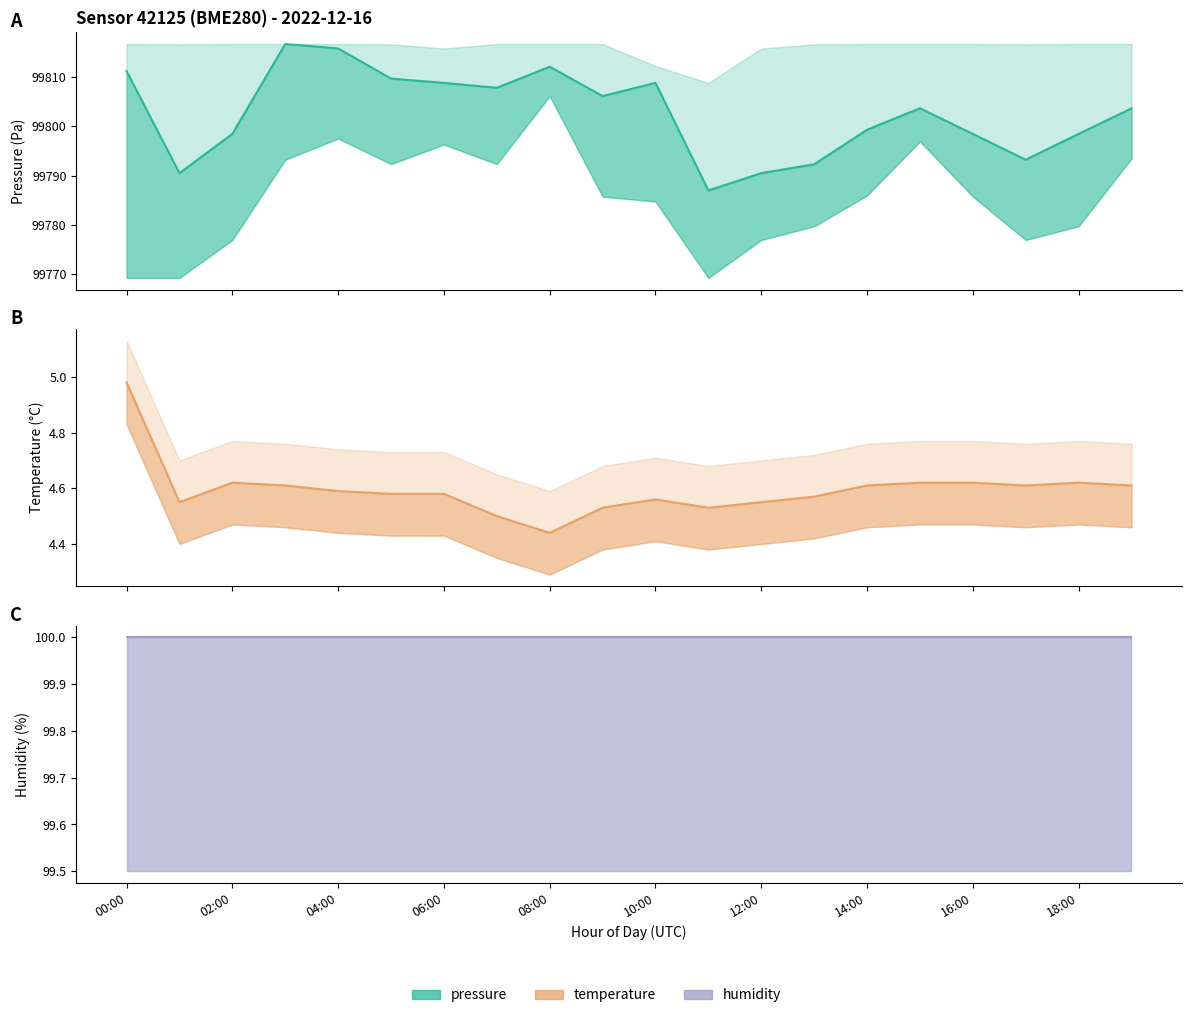

True or false: humidity and temperature cross at least once.

False